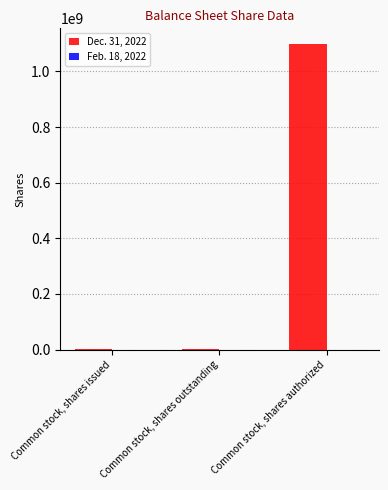

The value of Dec. 31, 2022 at Common stock, shares authorized is 1543252703. True or false?

False